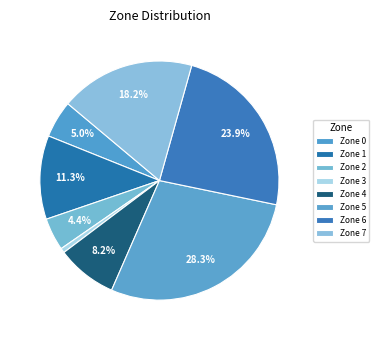

How many segments does this pie chart have?

8